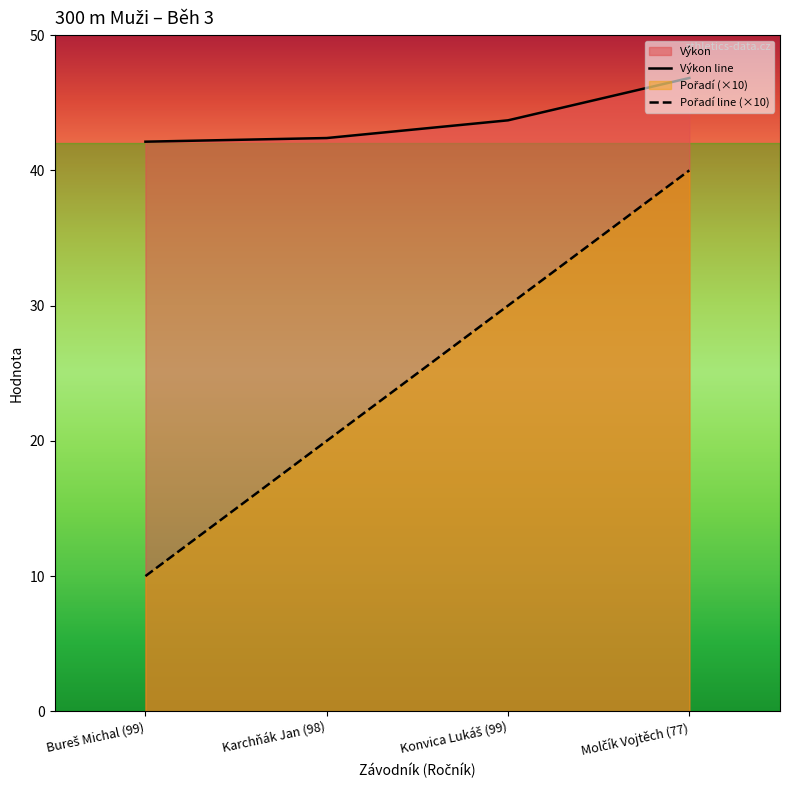

Which label corresponds to the smallest value in the chart?

Bureš Michal (99)